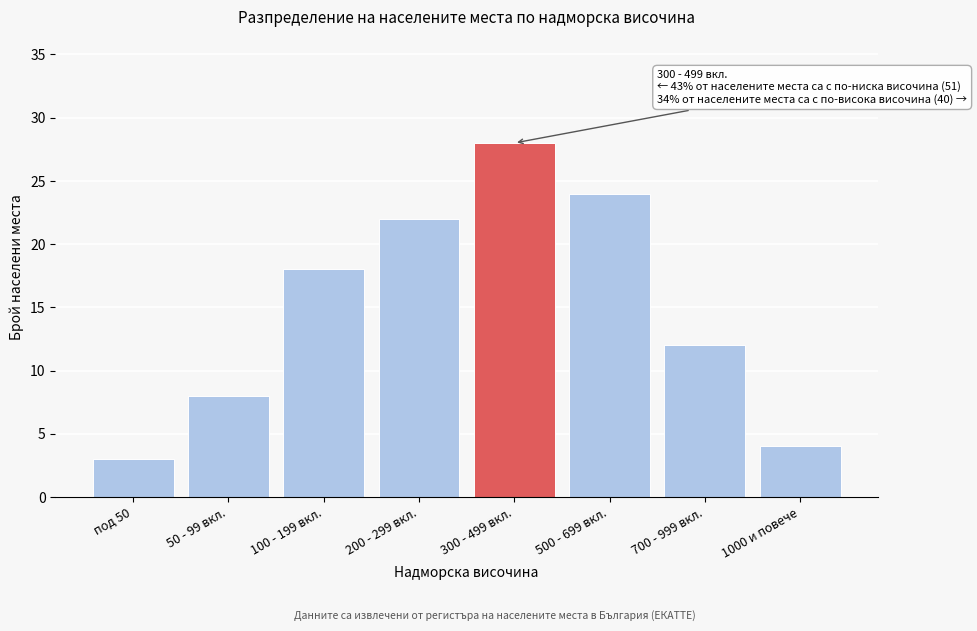

Reading right to left, extract all data points from this chart.

1000 и повече=4	700 - 999 вкл.=12	500 - 699 вкл.=24	300 - 499 вкл.=28	200 - 299 вкл.=22	100 - 199 вкл.=18	50 - 99 вкл.=8	под 50=3